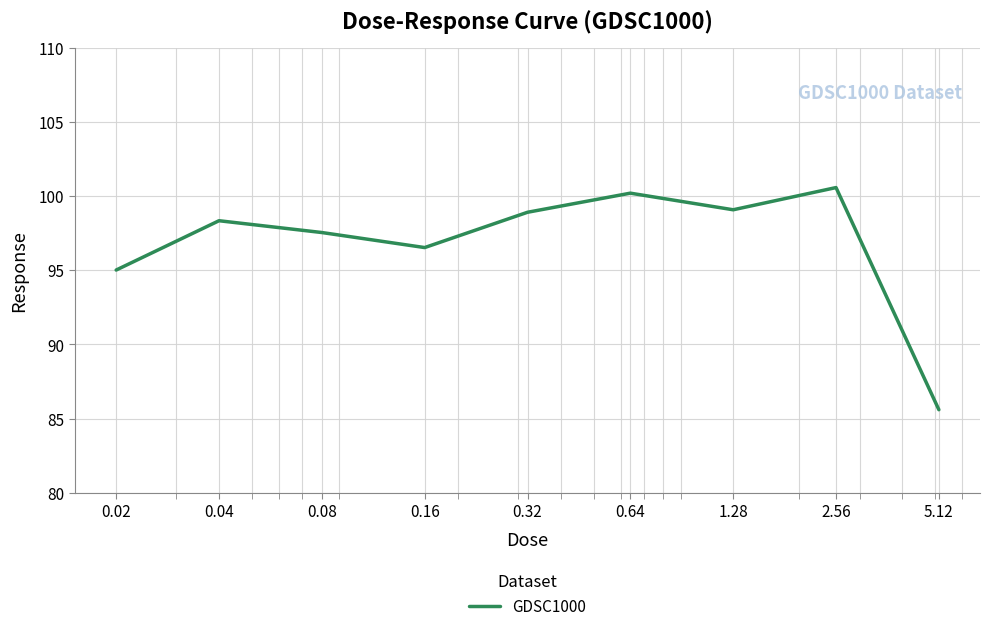

What is the difference between the maximum and minimum values?

15.0